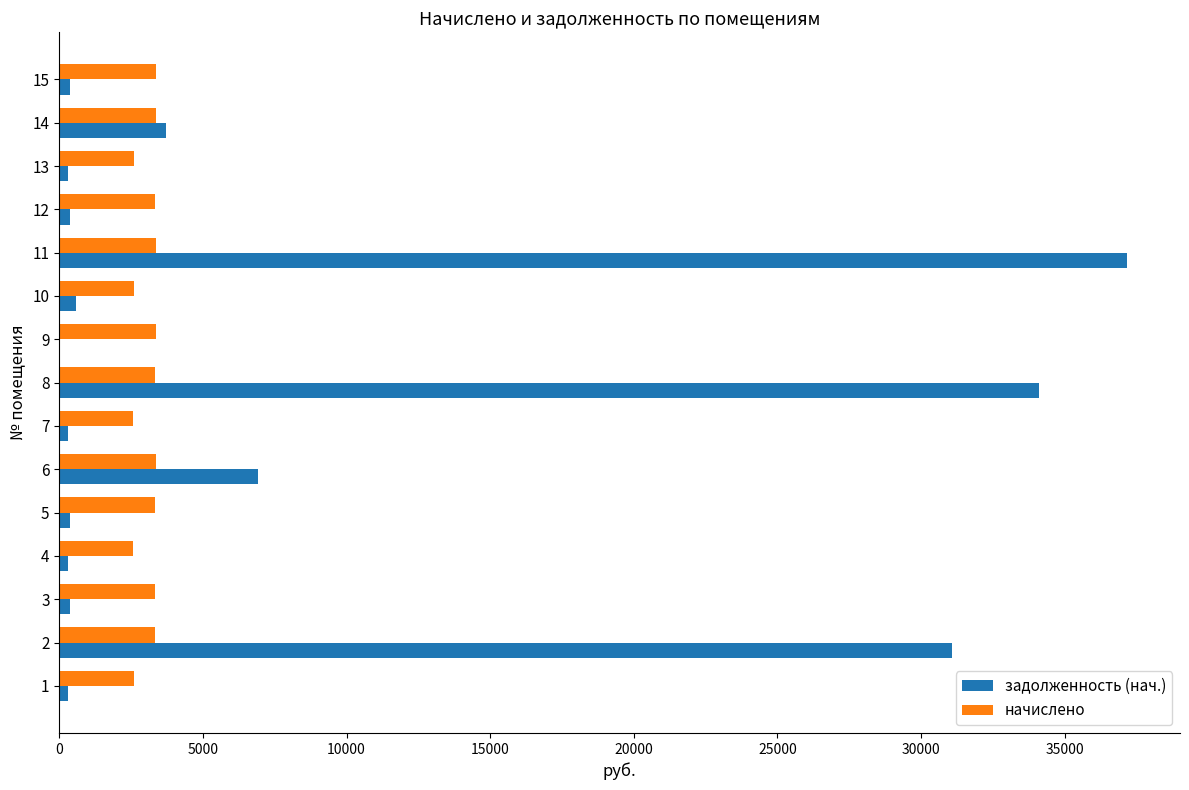

The value of начислено at 10 is 4642.1. True or false?

False